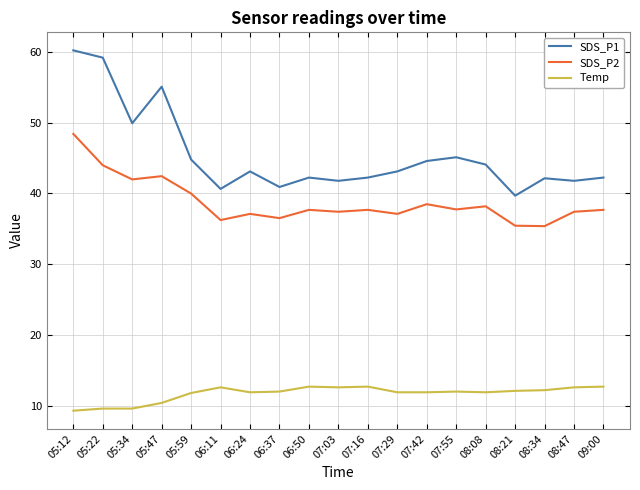

What position from the right is 08:21?

4